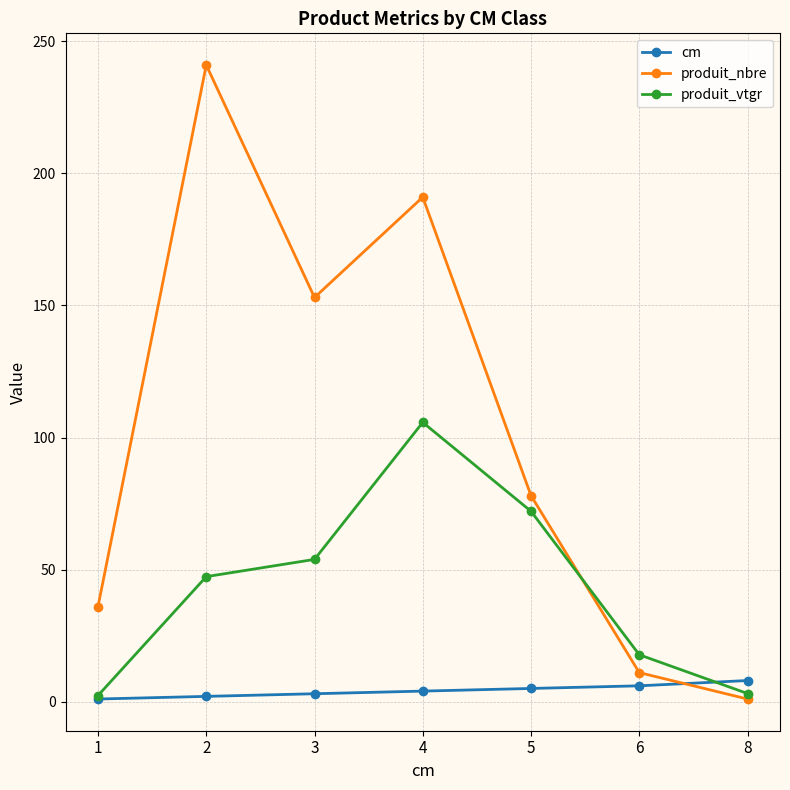

Which series has the widest spread of values?

produit_nbre